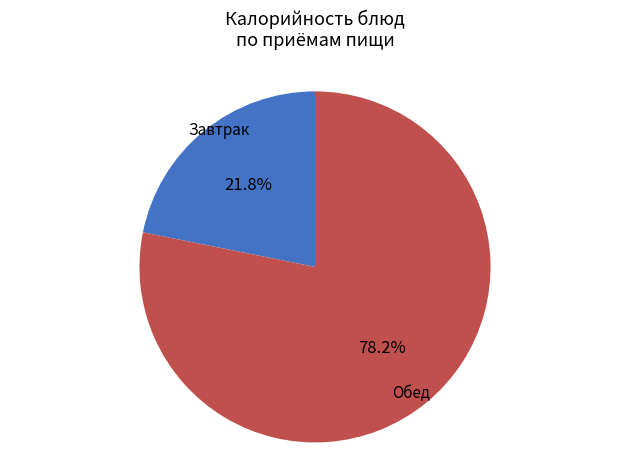

Is there a majority slice in this chart?

Yes